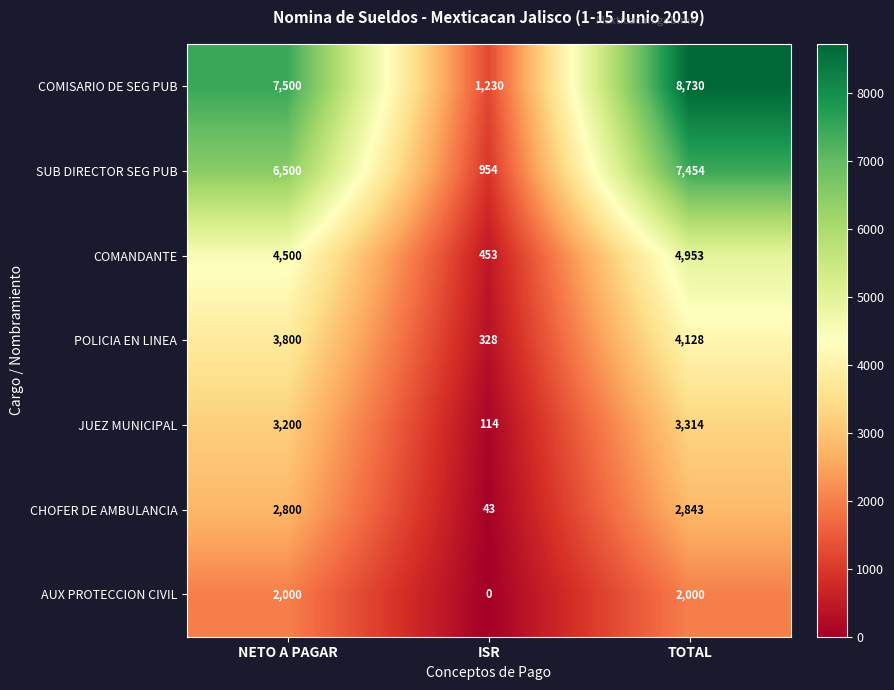

What is the greatest value displayed?

8730